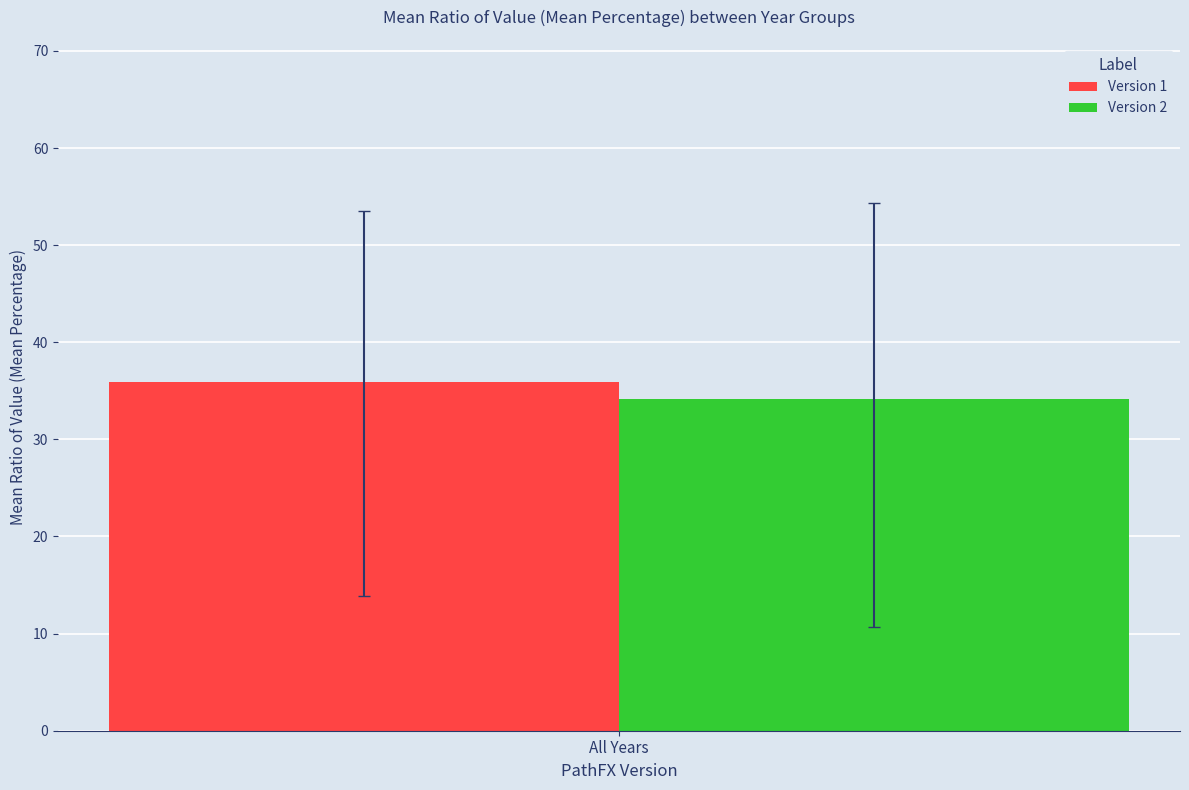

Is it true that Version 1 equals 35.9 at All Years?

True